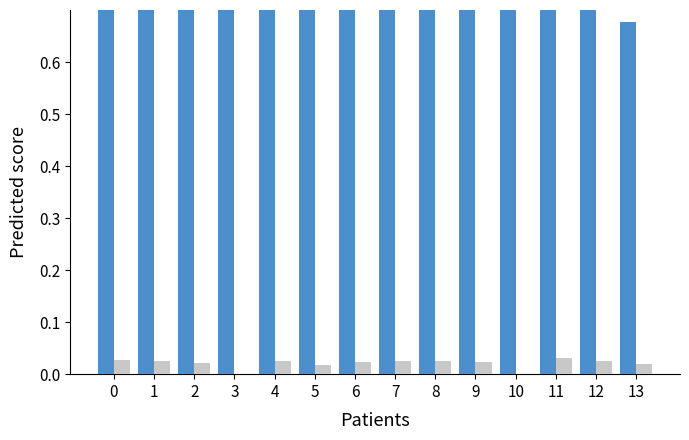

What is the total value across all series at 6?

0.9